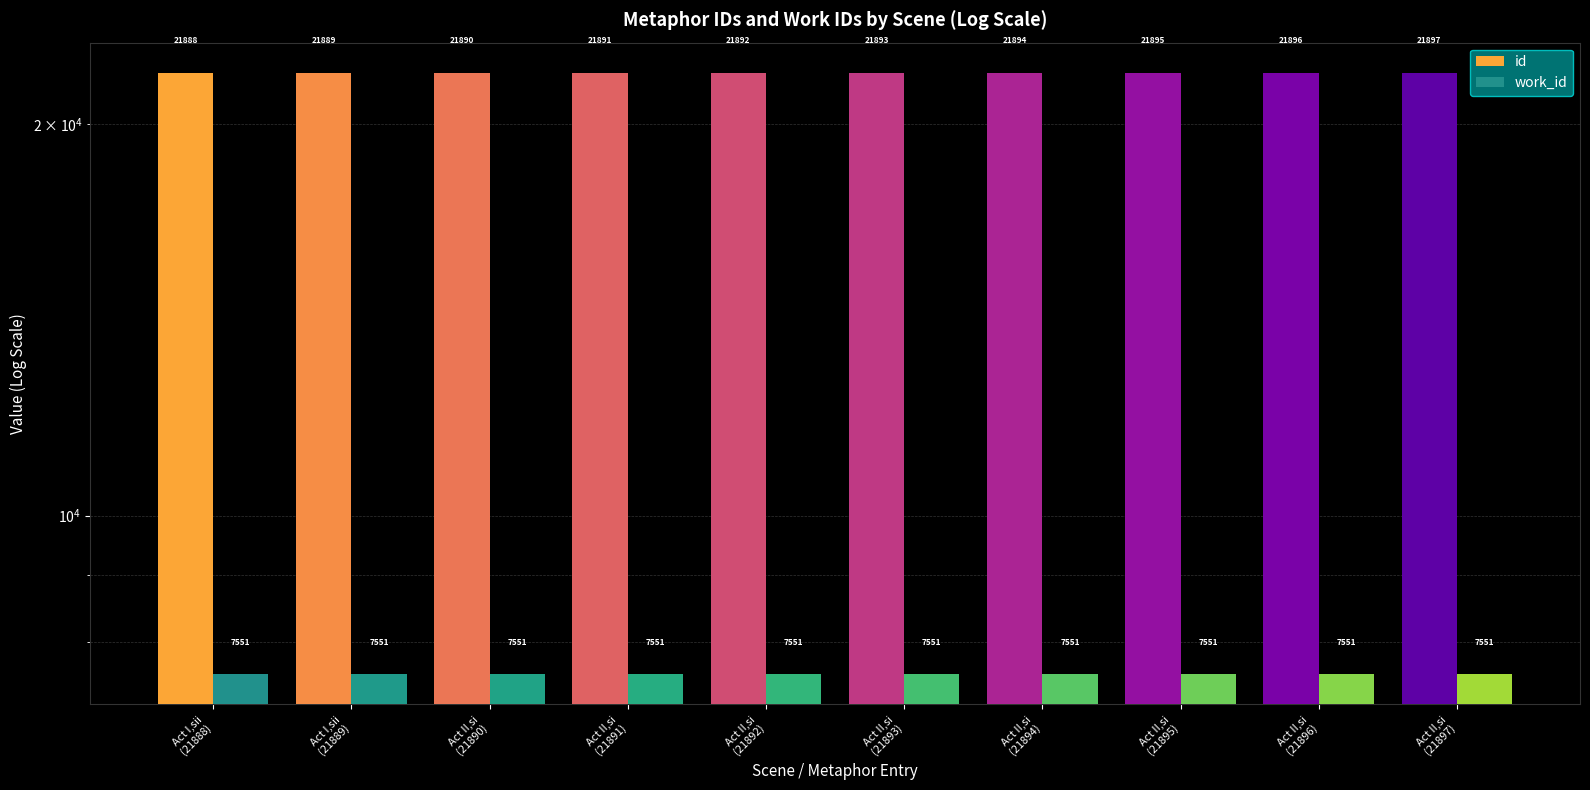

At how many categories does at least one series exceed 15843?

10